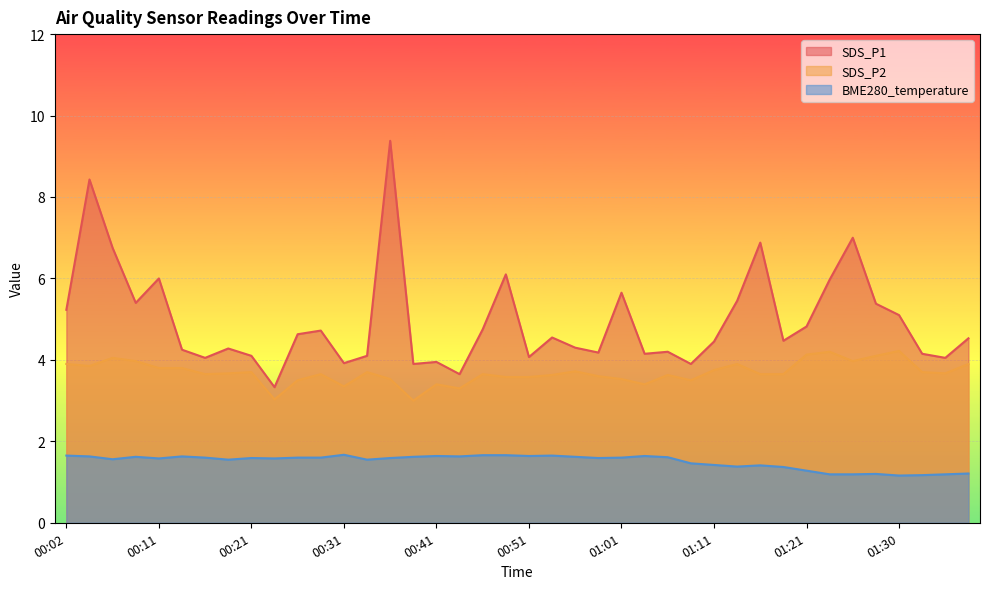

What is the highest value of the BME280_temperature series?

1.7